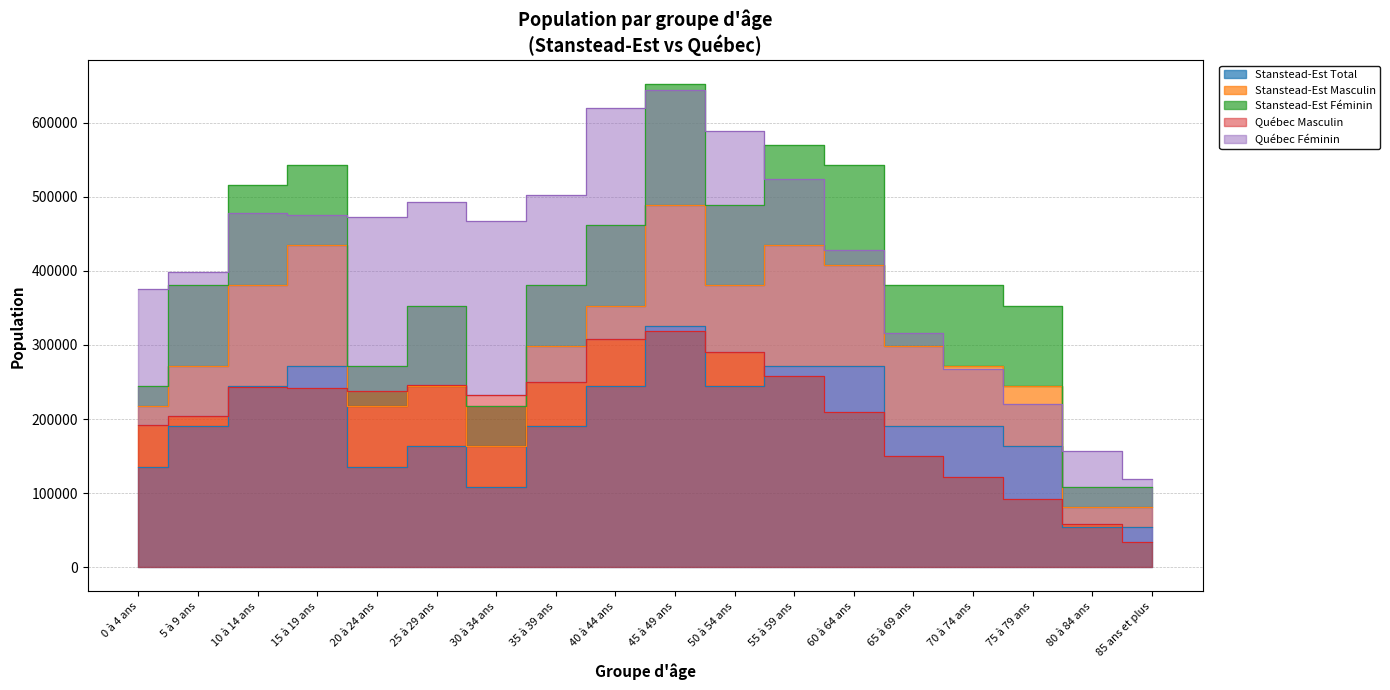

What is the label of the 11th point from the left?

50 à 54 ans